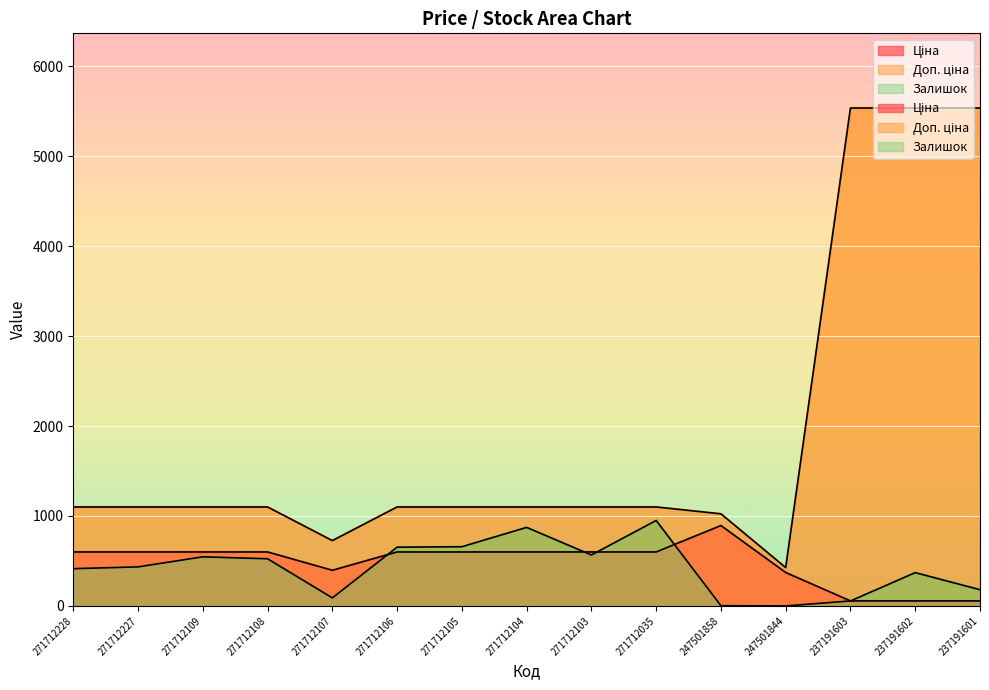

Read the Доп. ціна value at 271712105.

1100.0